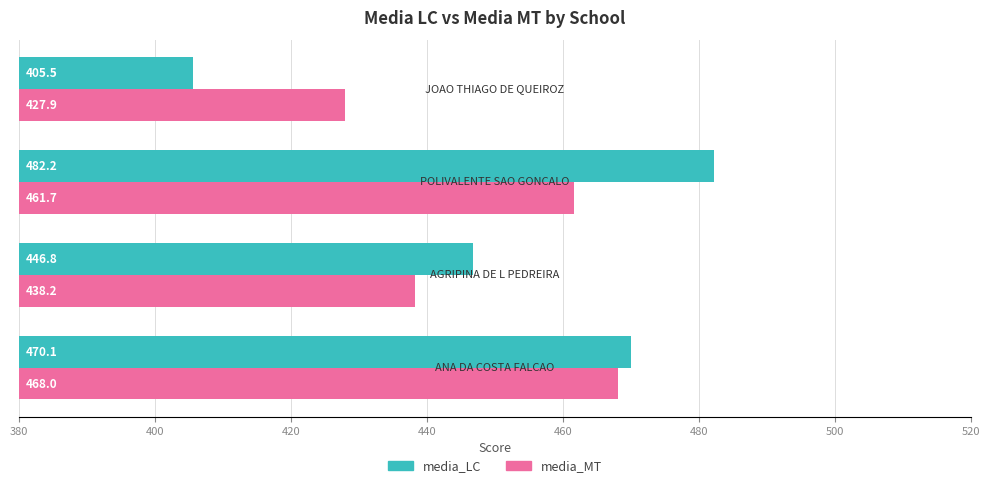

What are all the series names shown in the legend?

media_LC, media_MT